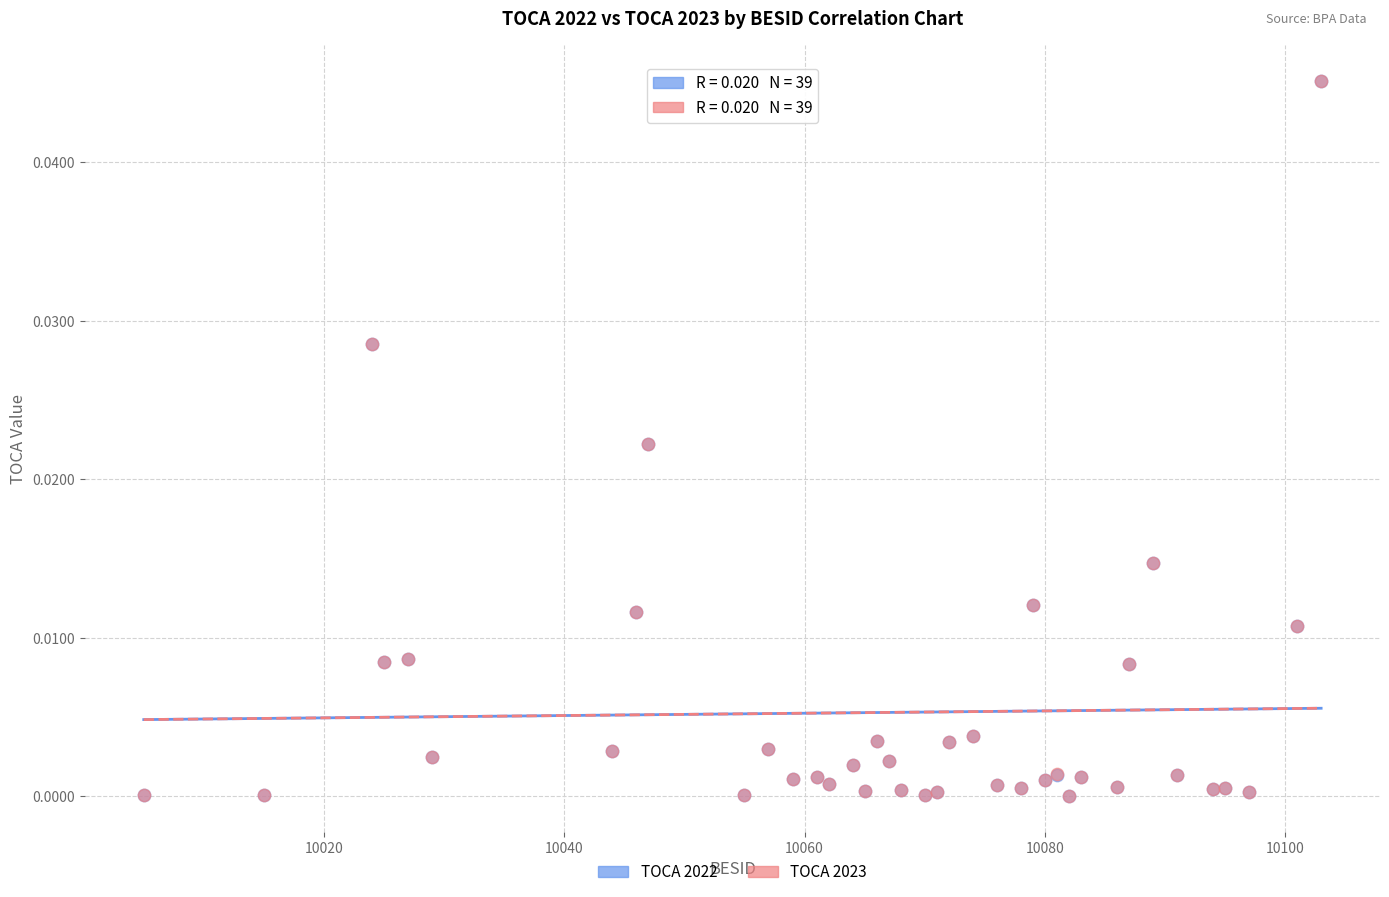

What are all the series names shown in the legend?

TOCA 2022, TOCA 2023